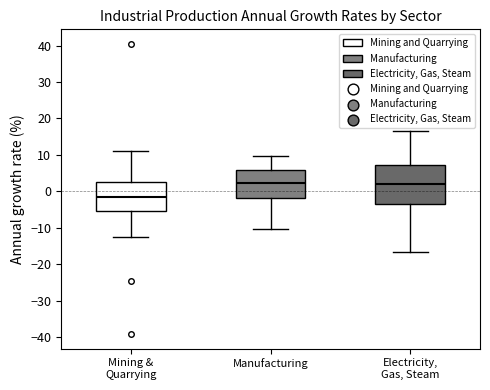

Where is the lower edge of the box for Electricity, Gas, Steam on the y-axis? The values are not printed on the chart, so give them approximately, as read against the axis.

-3